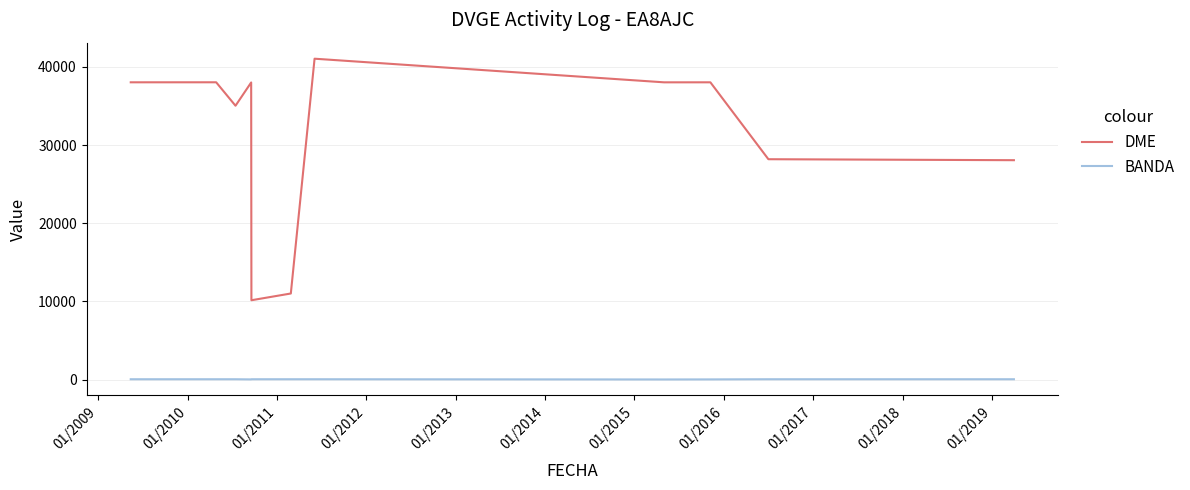

The value of BANDA at 01/2015 is 69. True or false?

False